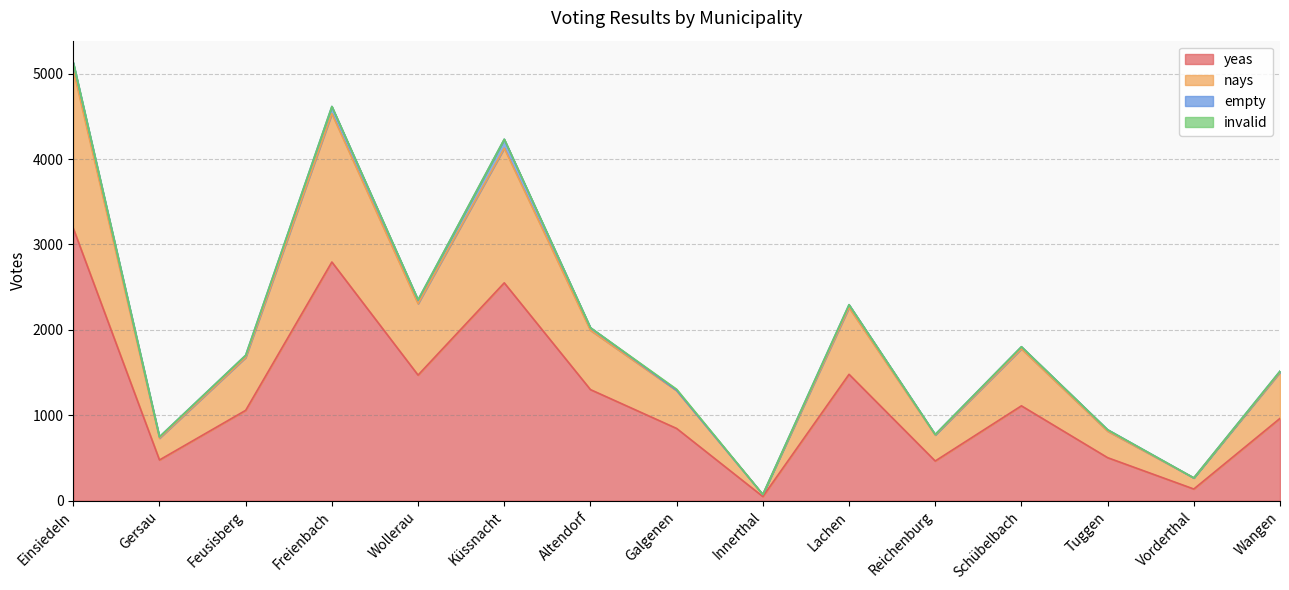

Which has a higher value, Tuggen or Einsiedeln?

Einsiedeln